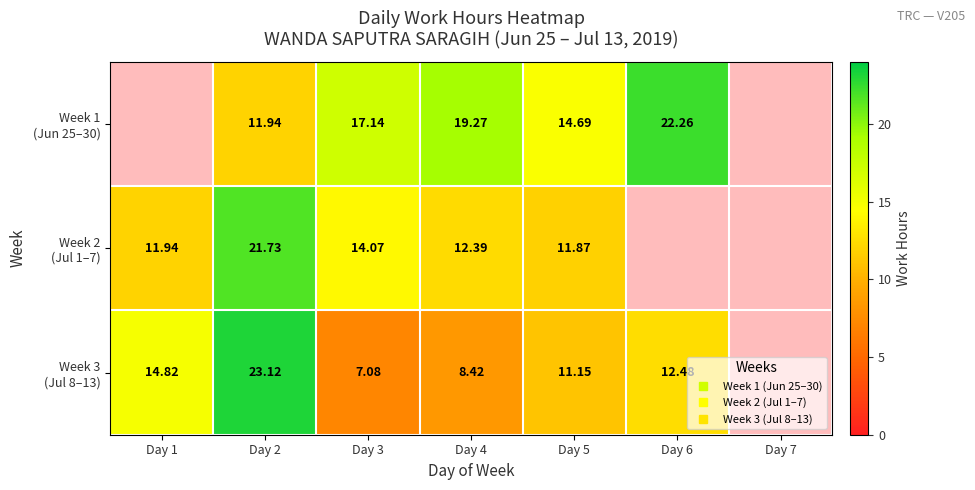

Which series has the widest spread of values?

Week 3 (Jul 8–13)